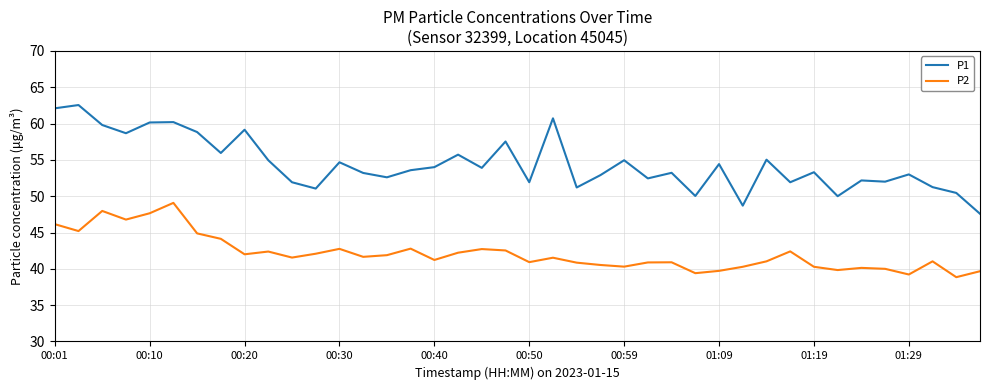

What is the difference between the maximum and minimum values in the P2 series?

10.2